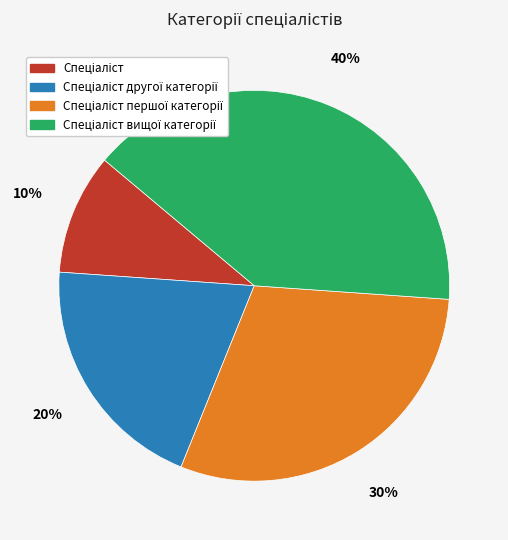

Is there a majority slice in this chart?

No